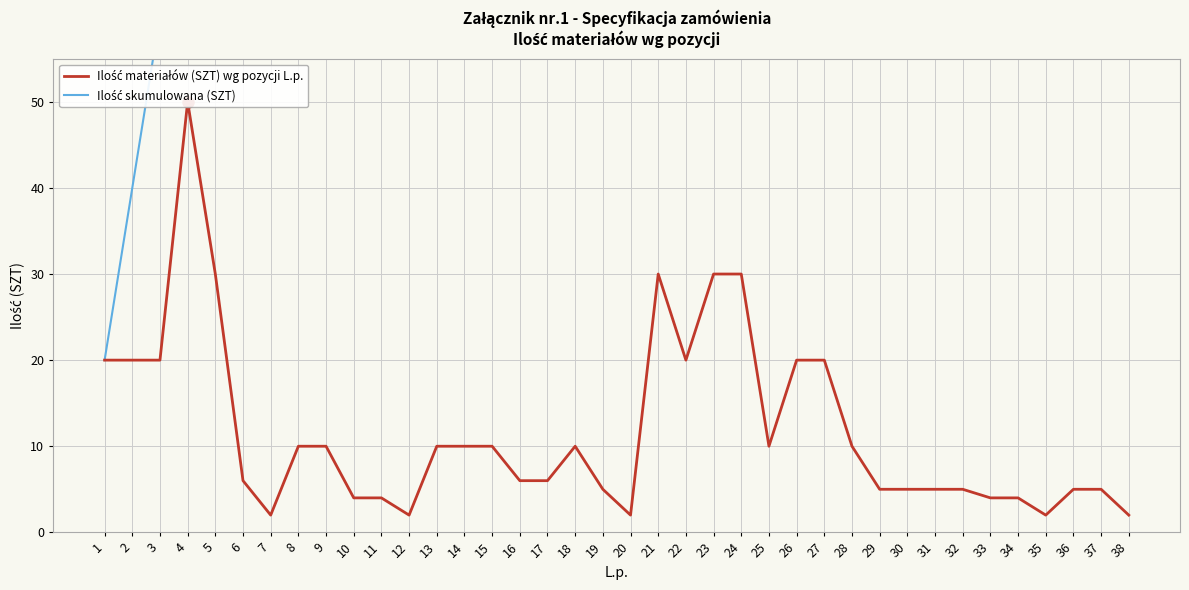

Which category has the lowest value across all series?

7